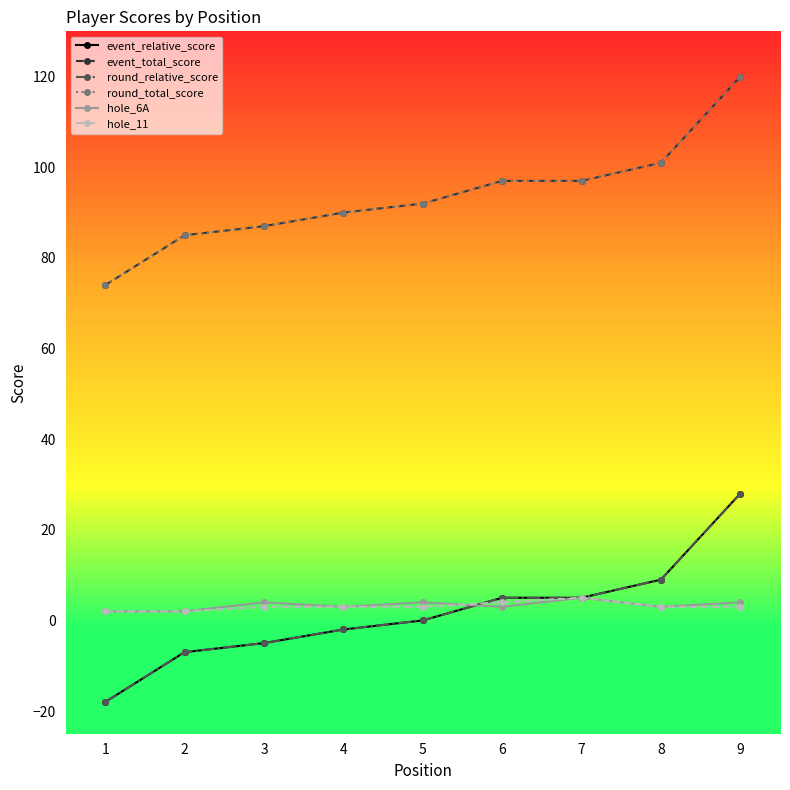

List the labels in order of hole_11 value, smallest first.

1, 2, 3, 4, 5, 8, 9, 6, 7